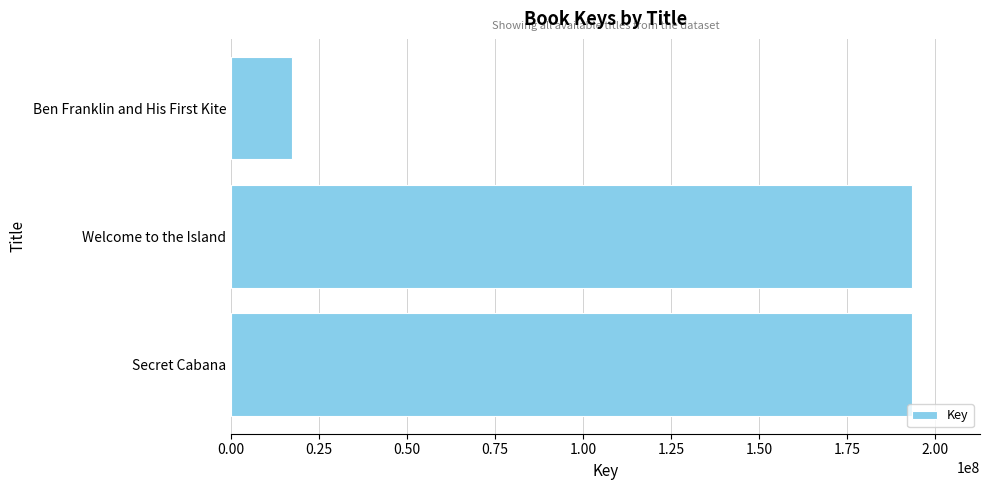

What is the maximum value shown in the chart?

193386314